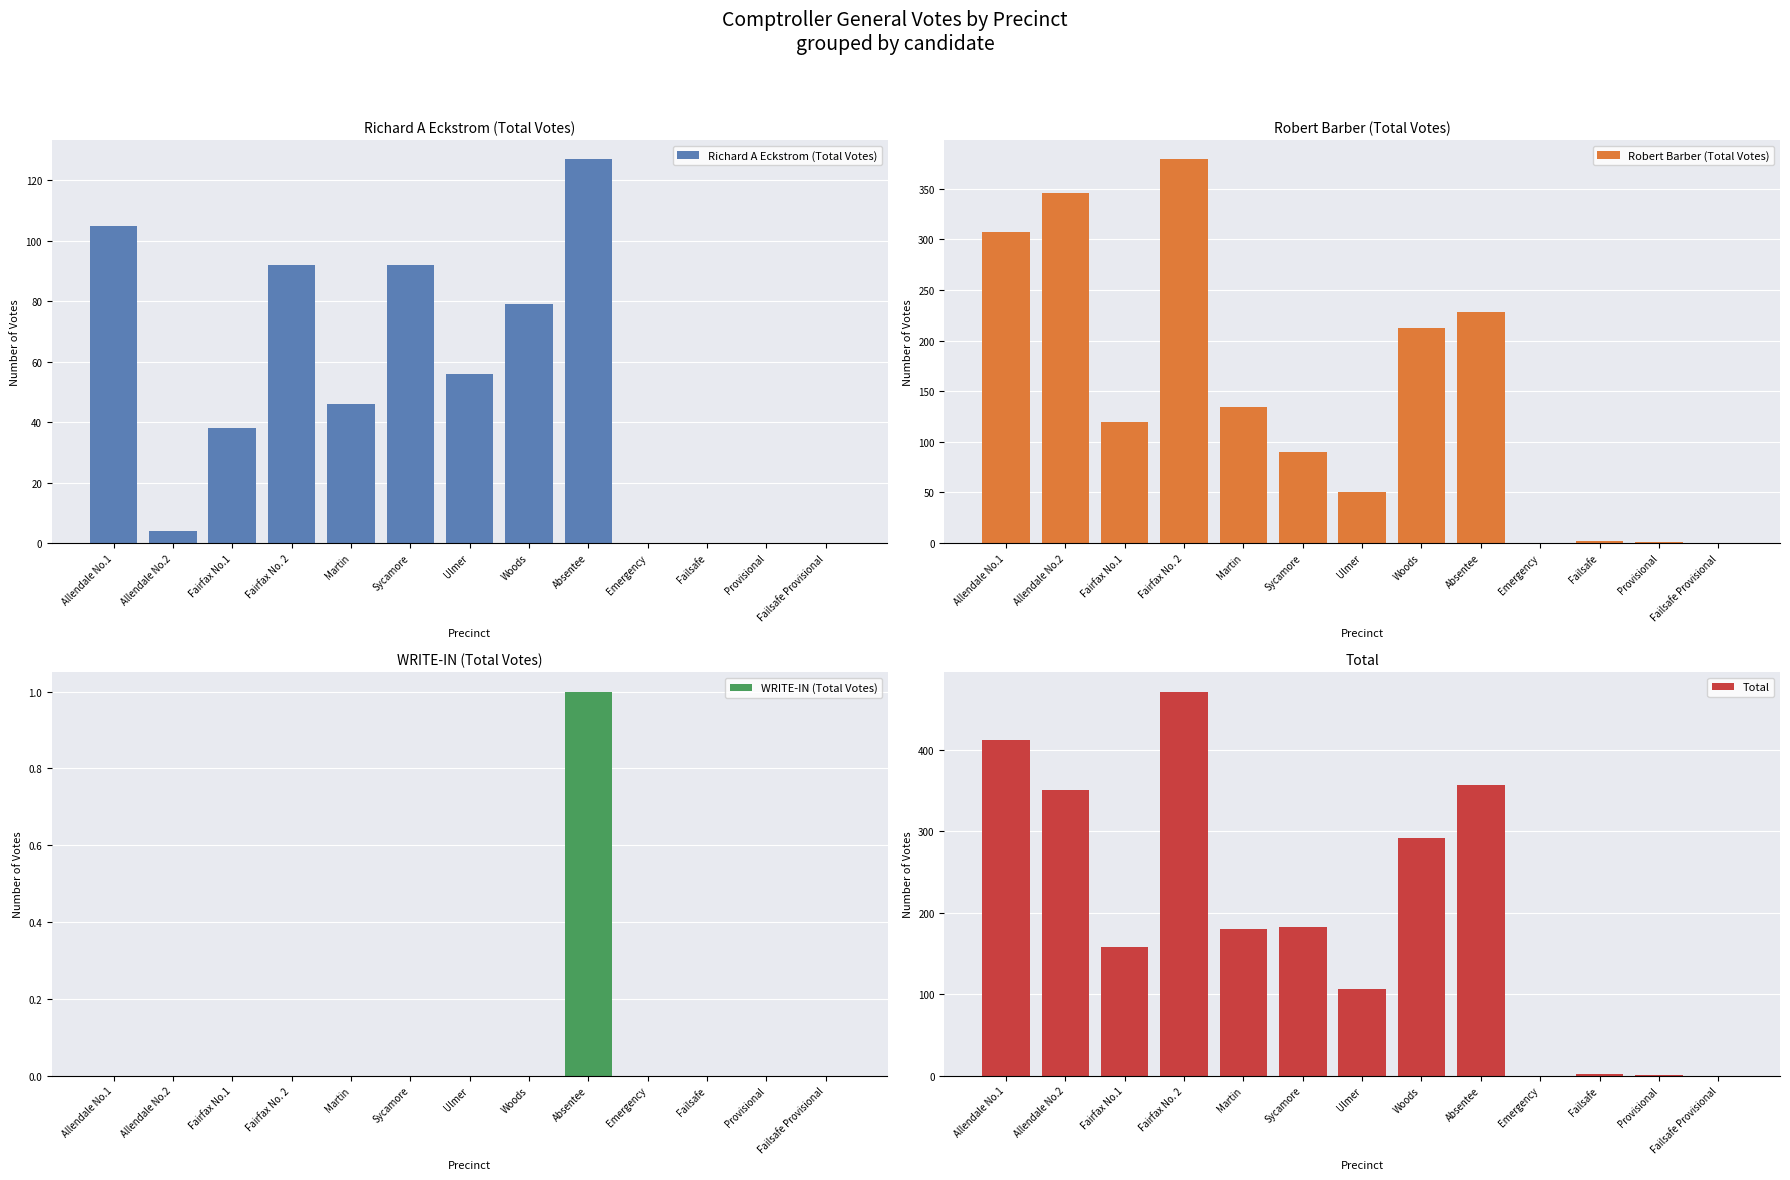

True or false: WRITE-IN (Total Votes) has a value of 0 at Failsafe Provisional.

True